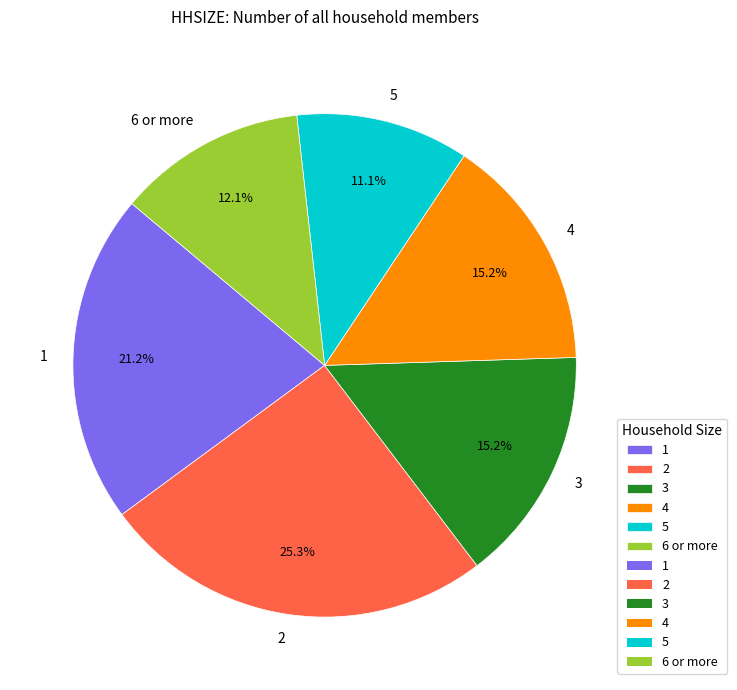

Combined, do 3 and 2 account for over 50%?

No